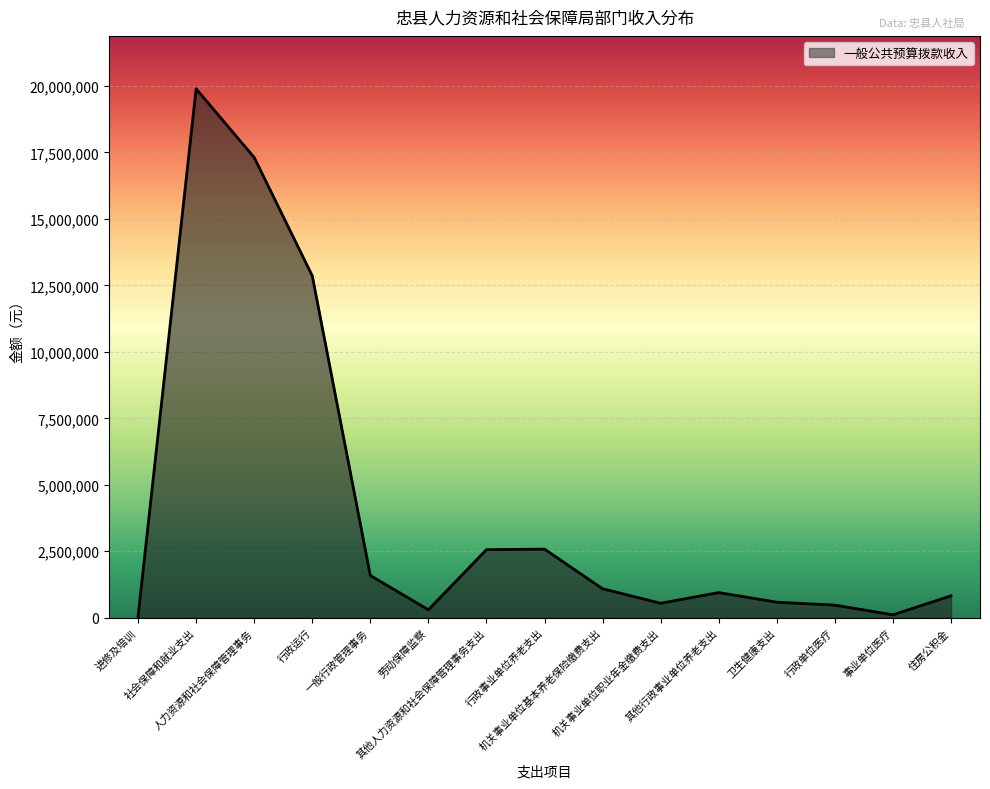

What is the difference between the maximum and minimum values?

19840097